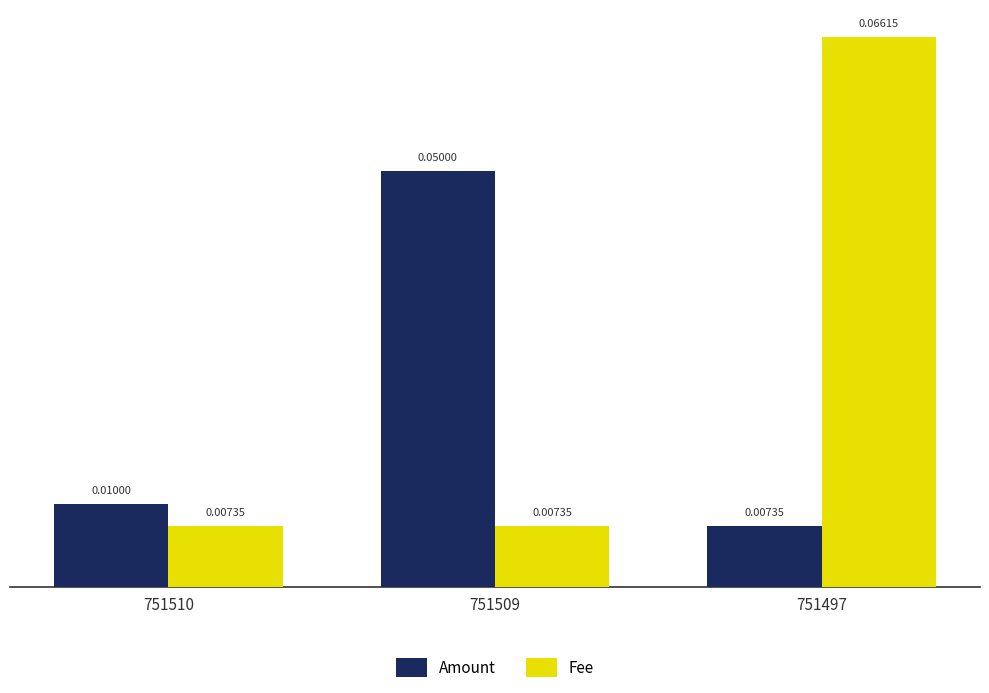

How many series are shown in this chart?

2